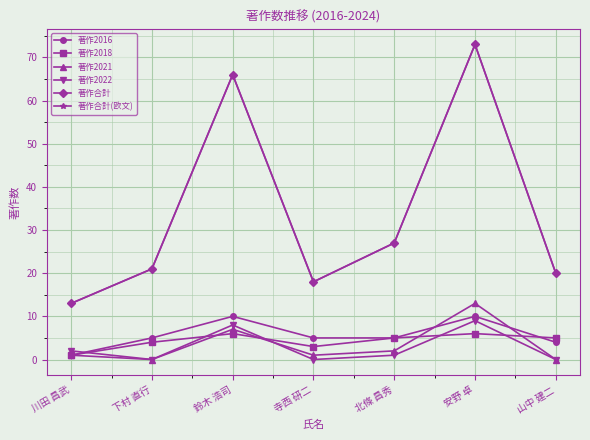

List the series in order of their peak value, highest first.

著作合計, 著作合計(欧文), 著作2021, 著作2016, 著作2022, 著作2018